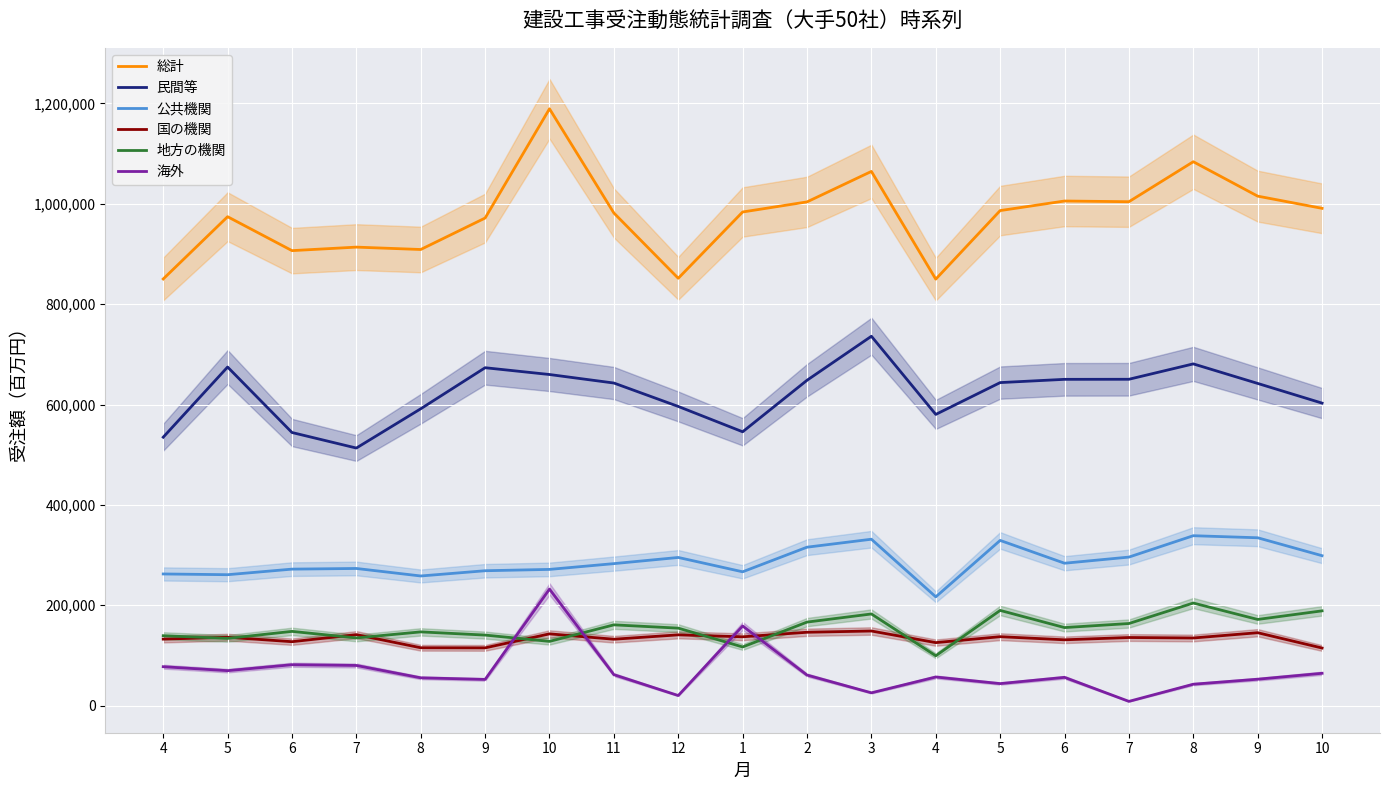

At how many categories does at least one series exceed 923471?

13